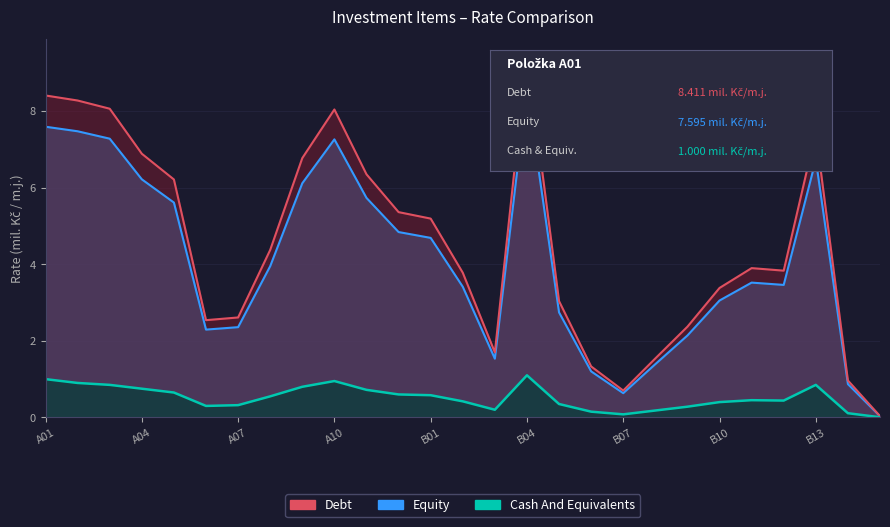

At how many categories does at least one series exceed 5?

12